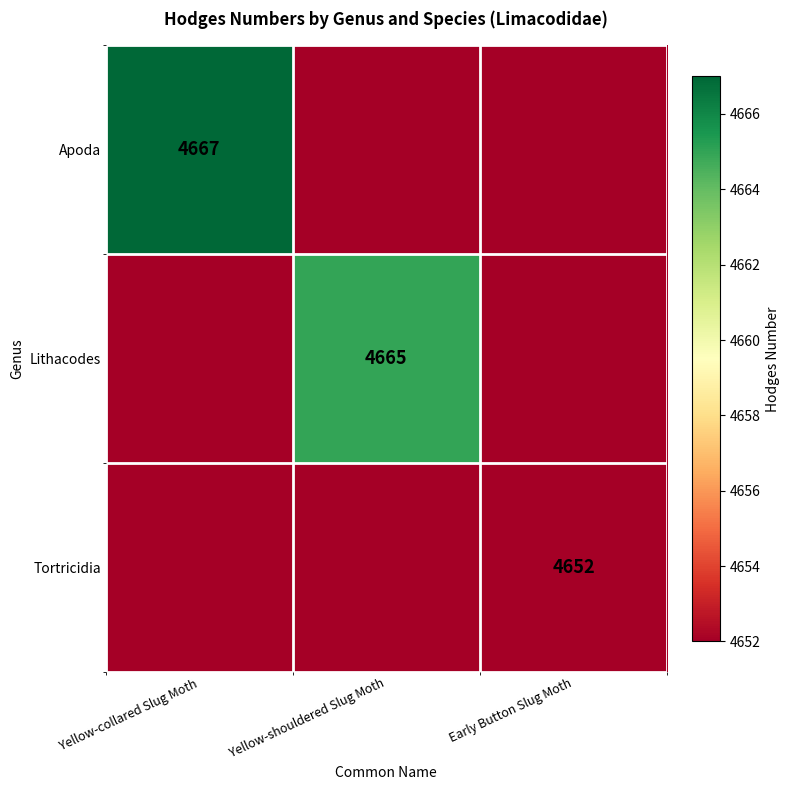

What is the difference between the highest and lowest values at Yellow-collared Slug Moth?

15